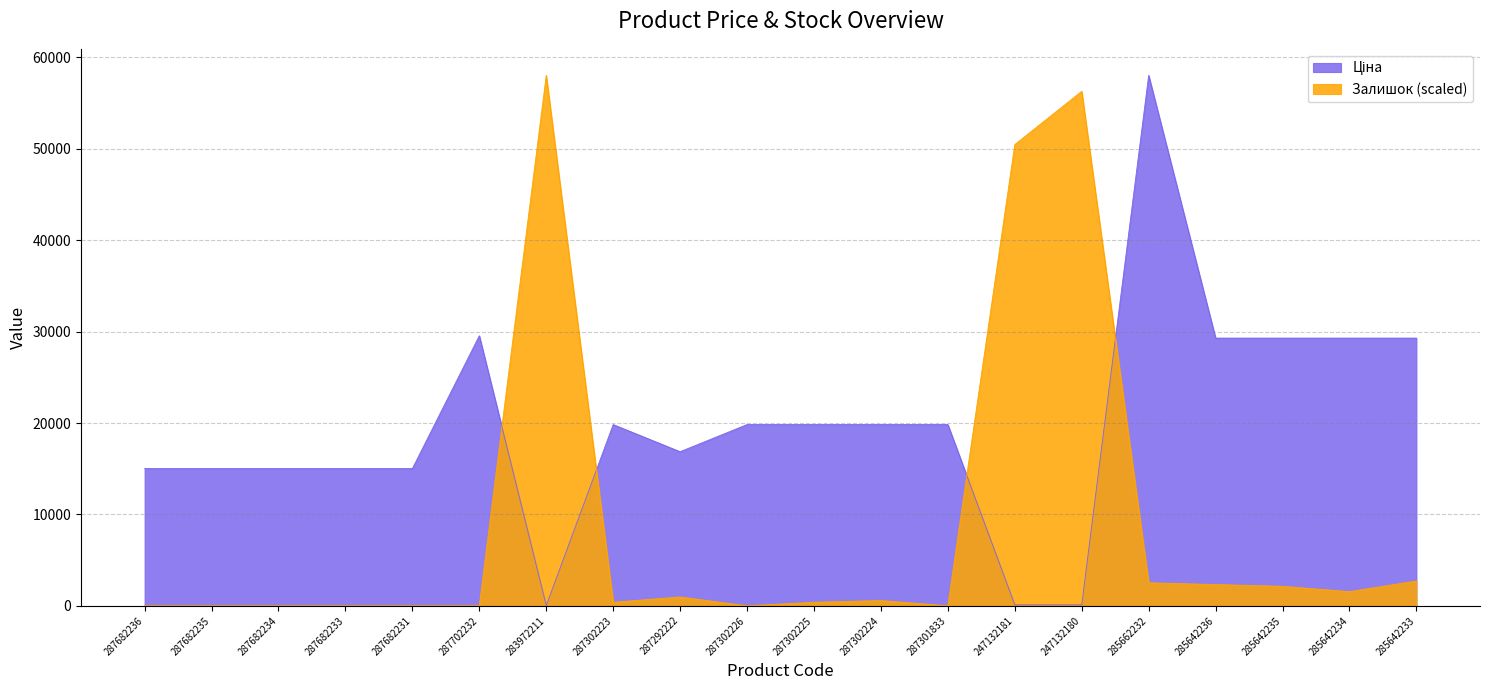

Is the value of Ціна at 287302225 greater than the value of Залишок at 285642234?

Yes